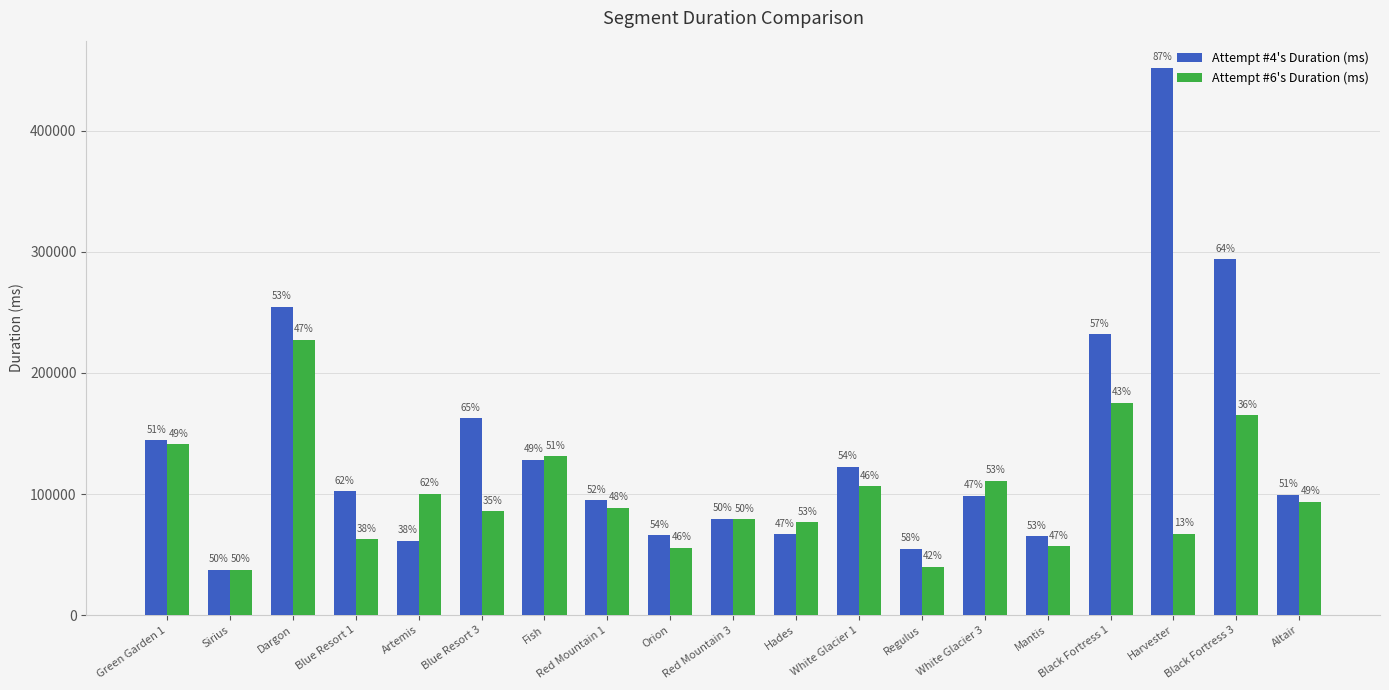

What is the value of the Attempt #4's Duration (ms) bar at the 9th from the left?

65960